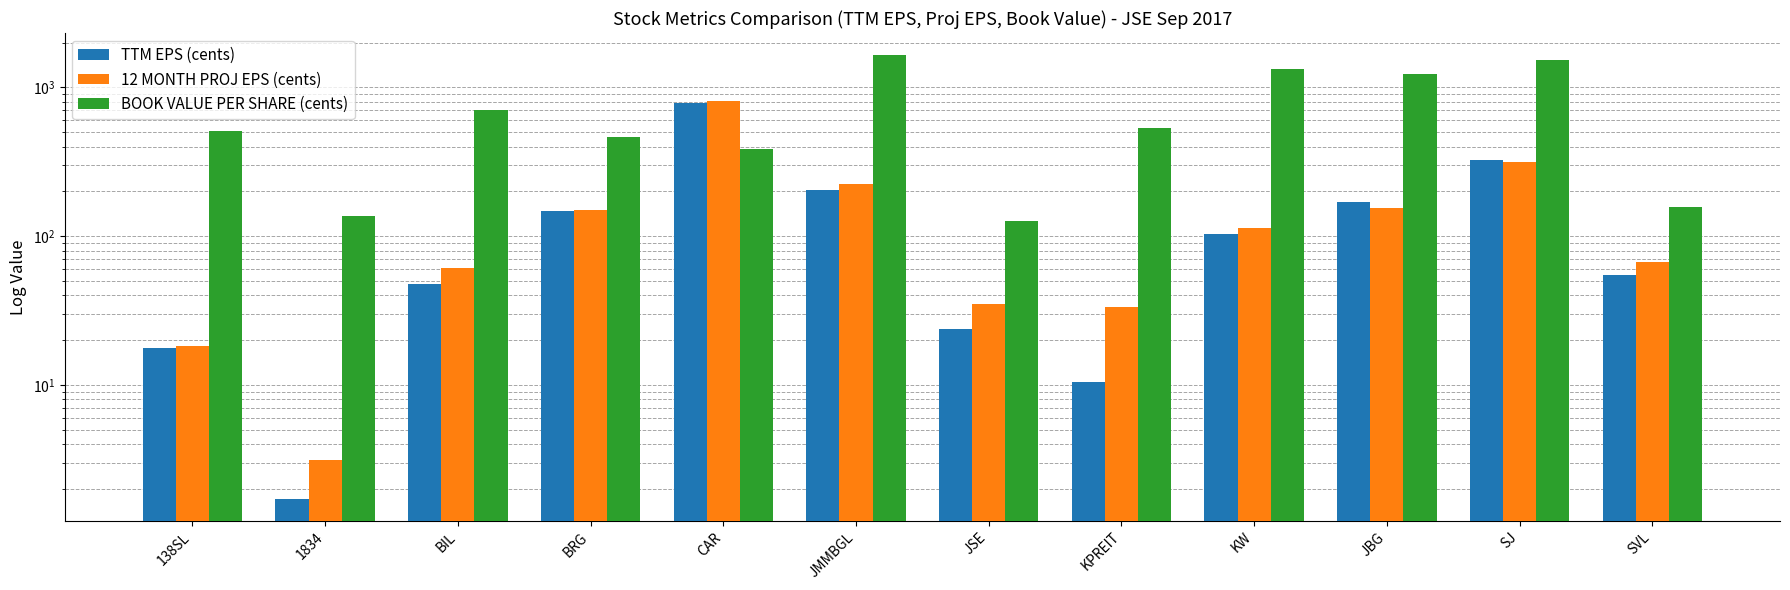

What is the difference between the 12 MONTH PROJ EPS (cents) values at JBG and BRG?

4.5